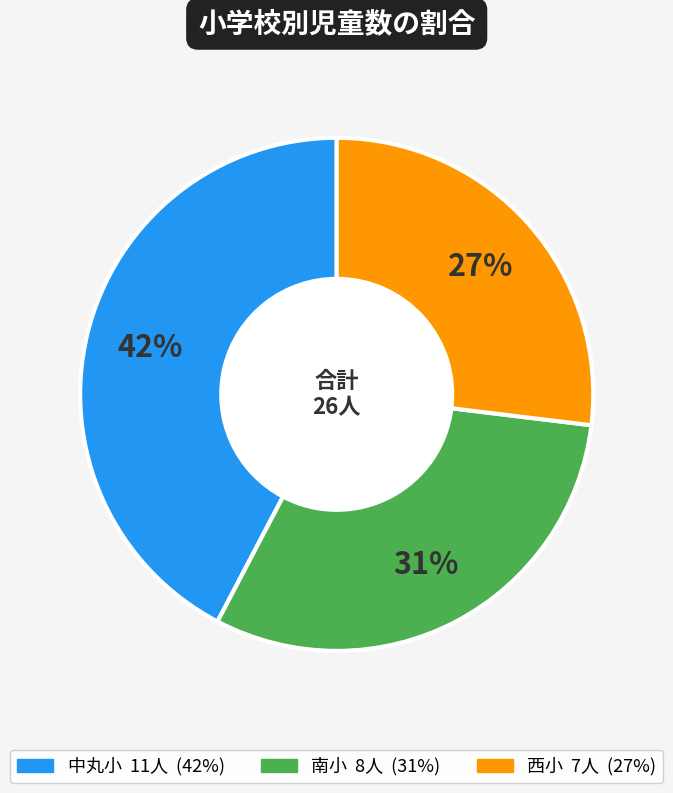

The 西小 slice represents 27% of the pie. True or false?

True